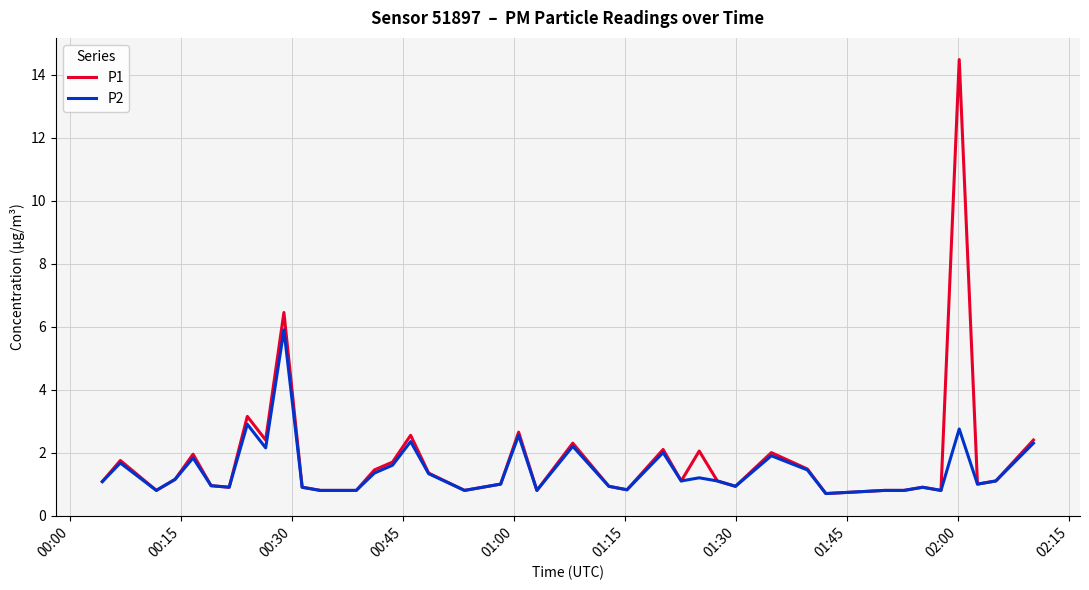

What is the maximum value for P2?

5.9